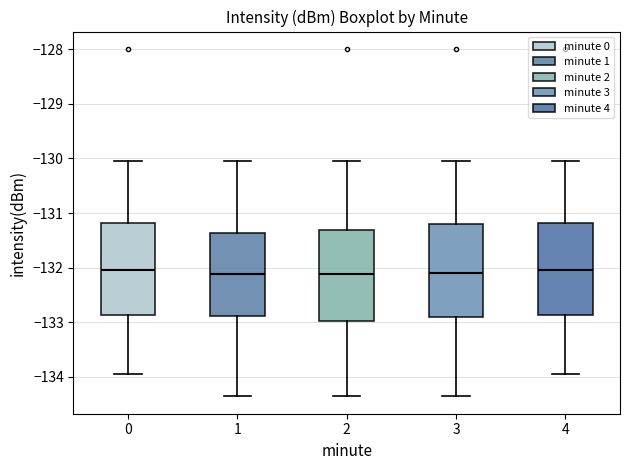

Reading left to right, transcribe this box plot: for each box, give where its median line is, the range the box spans, and where its two whiskers end, as read against the y-axis. The values are not printed on the chart, so give them approximately, as read against the axis.

0: median -132.0, box -132.9 to -131.2, whiskers -134.0 to -130.0
1: median -132.1, box -132.9 to -131.4, whiskers -134.4 to -130.0
2: median -132.1, box -133.0 to -131.3, whiskers -134.4 to -130.1
3: median -132.1, box -132.9 to -131.2, whiskers -134.4 to -130.0
4: median -132.0, box -132.9 to -131.2, whiskers -134.0 to -130.0